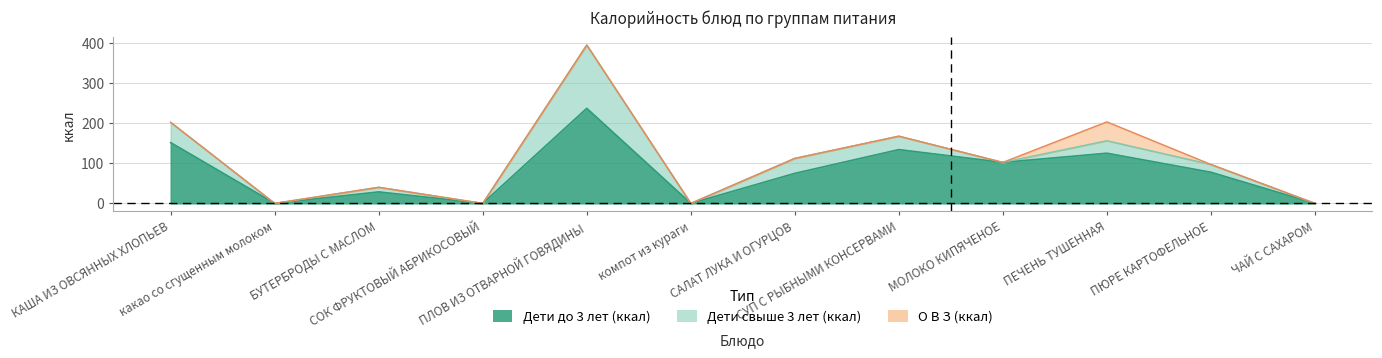

In Дети свыше 3 лет (ккал), how many points are lower than both neighbors (excluding endpoints)?

4